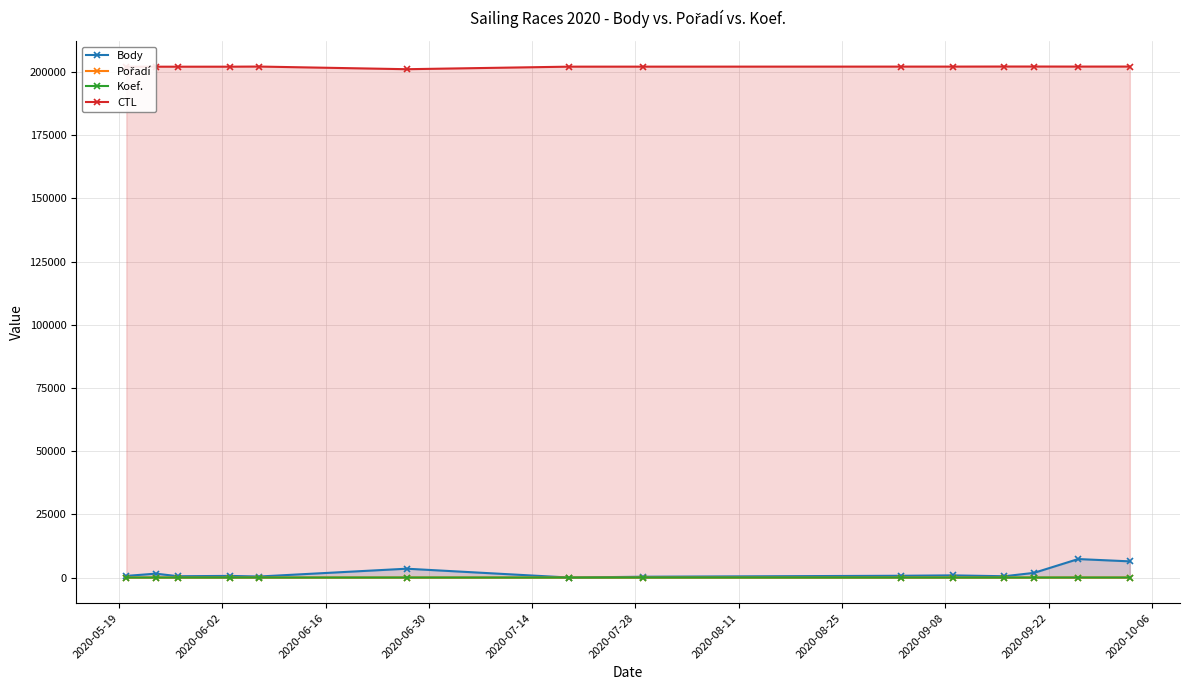

Which series has the largest total across all categories?

CTL